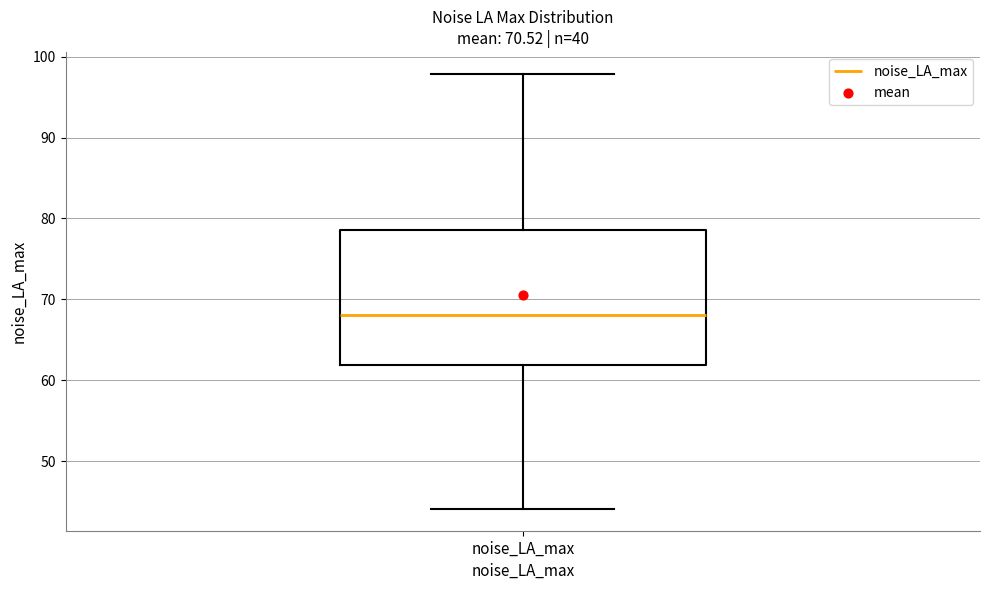

Transcribe this box plot: give where the median line is, the range the box spans, and where the two whiskers end, as read against the y-axis. The values are not printed on the chart, so give them approximately, as read against the axis.

median 68, box 62 to 79, whiskers 44 to 98